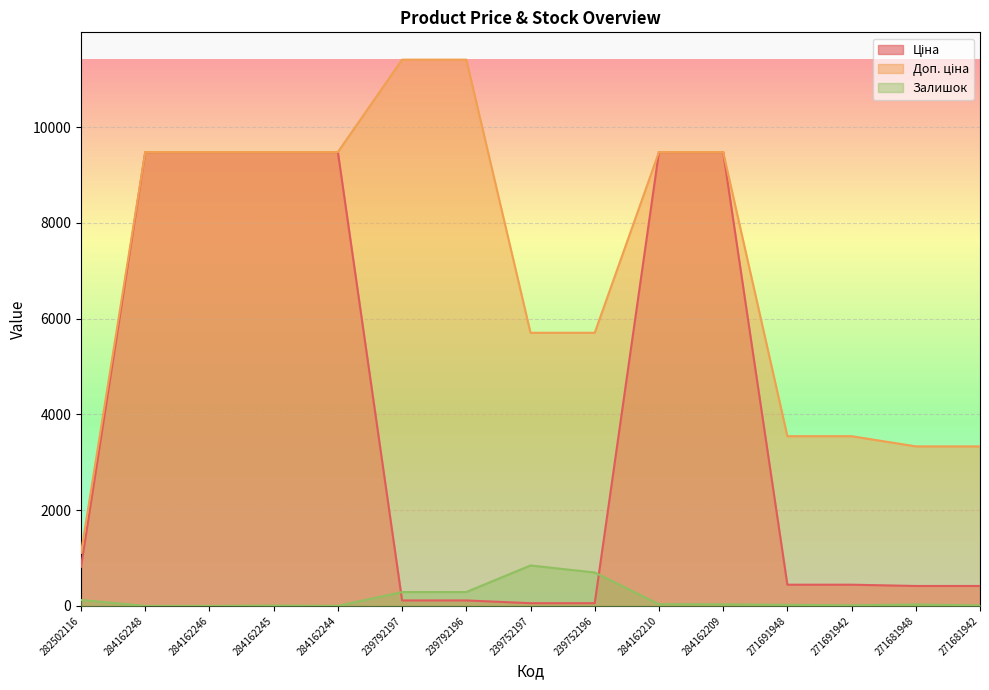

Which series has the largest range (max minus min)?

Доп. ціна